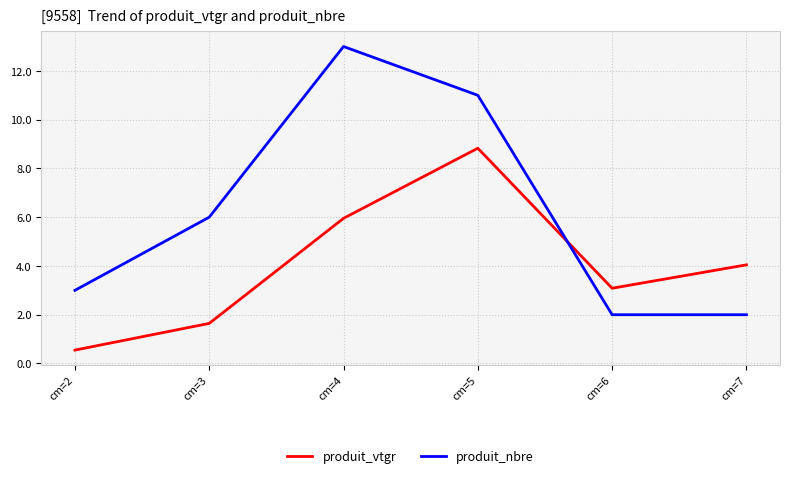

Which category has the lowest value across all series?

cm=2